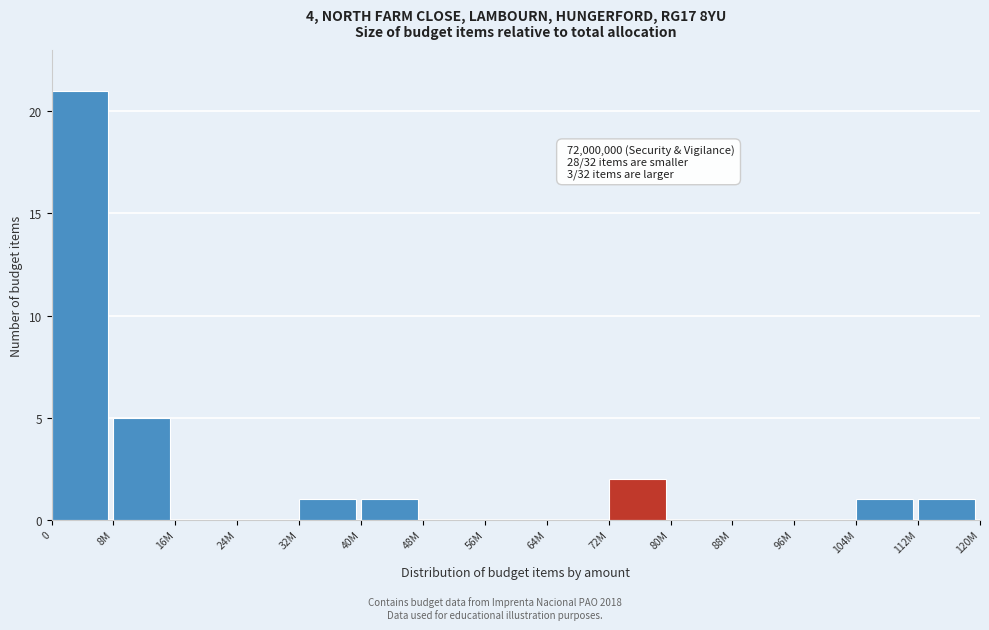

Reading left to right, transcribe all the data shown in this chart.

0=21	8M=5	16M=0	24M=0	32M=1	40M=1	48M=0	56M=0	64M=0	72M=2	80M=0	88M=0	96M=0	104M=1	112M=1